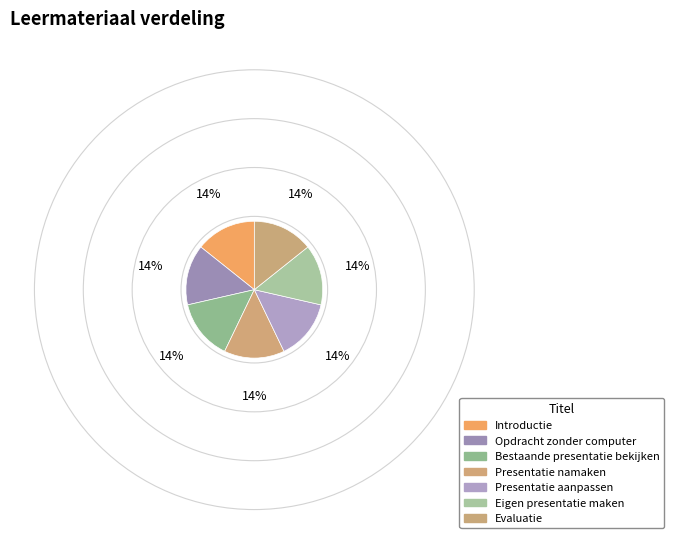

Which category has the biggest portion of the pie?

Evaluatie